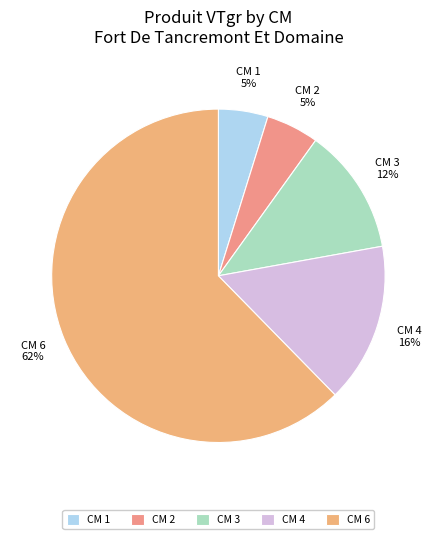

How many slices are in this pie chart?

5